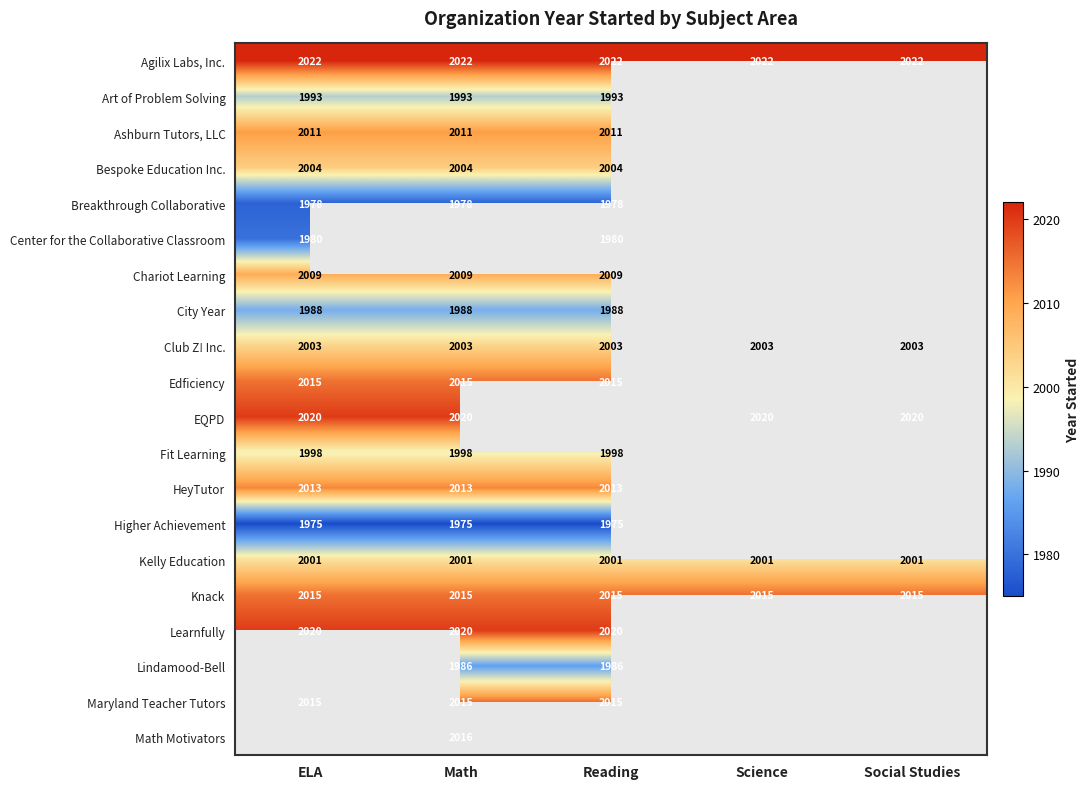

What is the difference between the highest and lowest values at ELA?

47.0